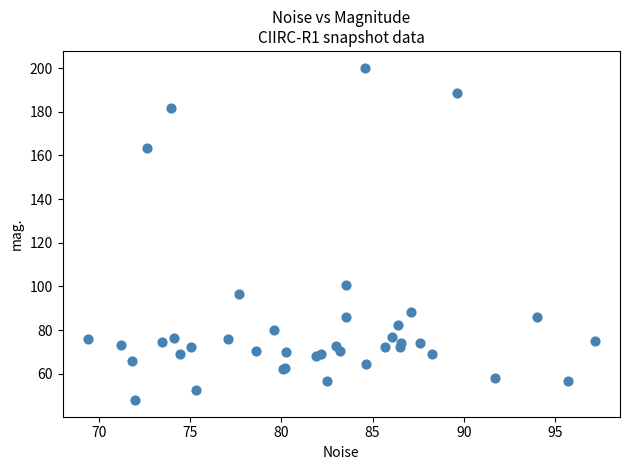

What Y value in the scatter plot is closest to 124?

100.5